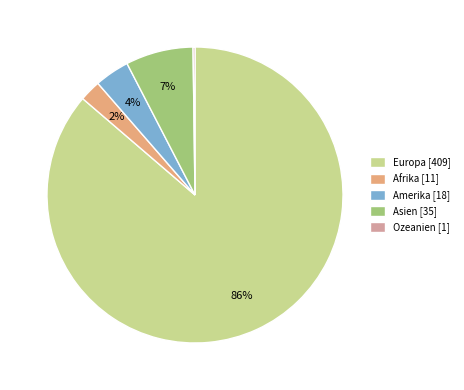

To the nearest percent, what percentage of the pie is Amerika [18]?

4%